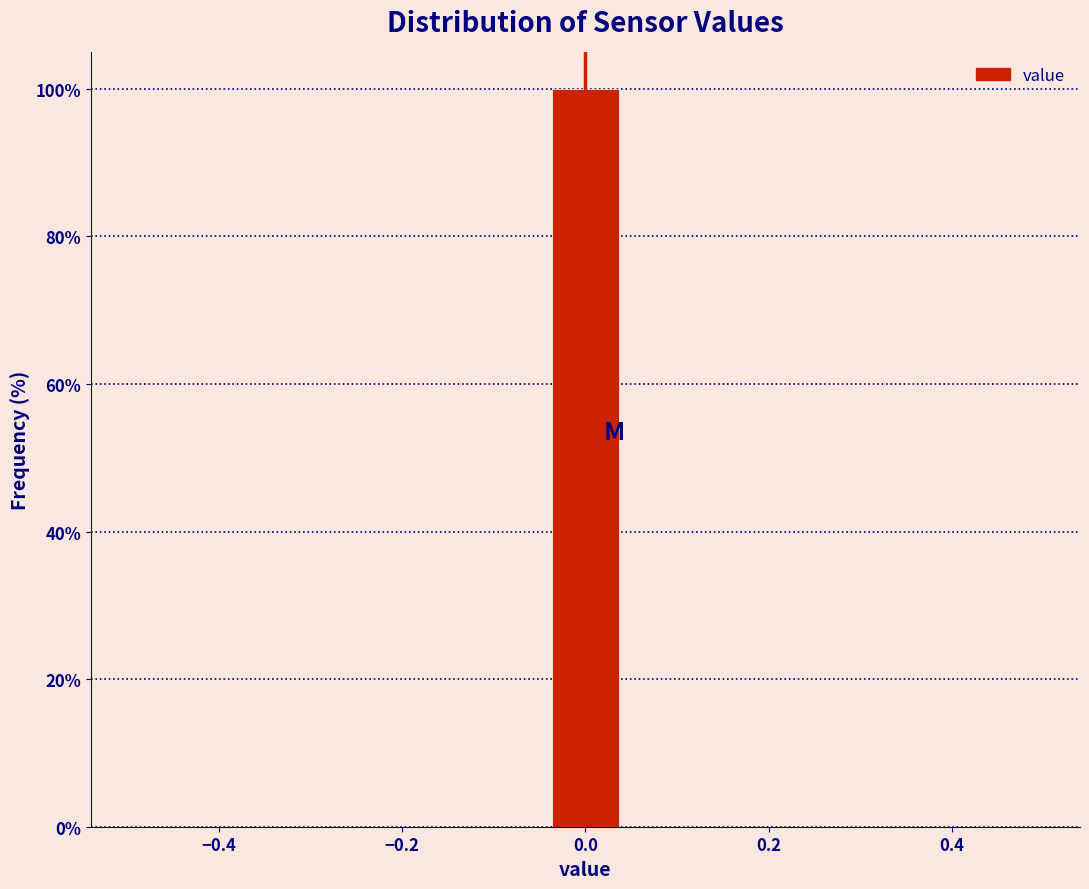

Reading left to right, transcribe this chart: for each bar, give the range it covers on the x-axis and its height. Neither the bar edges nor the heights are printed on the chart, so give them approximately, as read against the axes.

-0.50 to -0.40: 0
-0.40 to -0.32: 0
-0.32 to -0.22: 0
-0.22 to -0.14: 0
-0.14 to -0.04: 0
-0.04 to 0.04: 100
0.04 to 0.14: 0
0.14 to 0.22: 0
0.22 to 0.32: 0
0.32 to 0.40: 0
0.40 to 0.50: 0